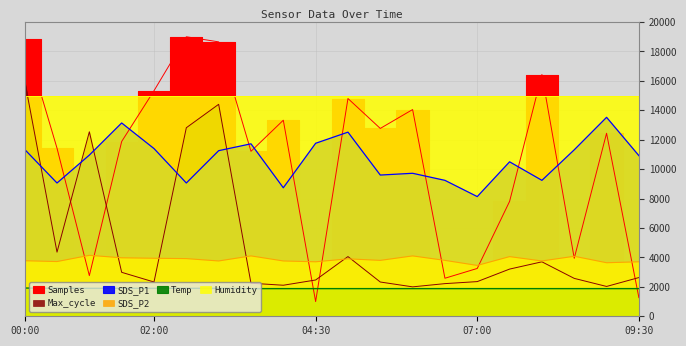

At how many categories does at least one series exceed 10147?

18